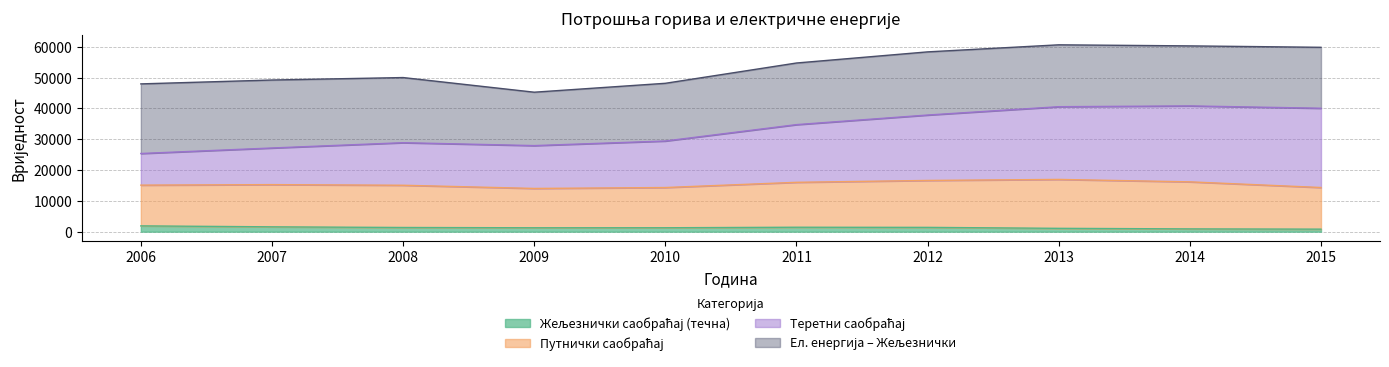

At which label is Теретни саобраћај closest to 33098?

2011